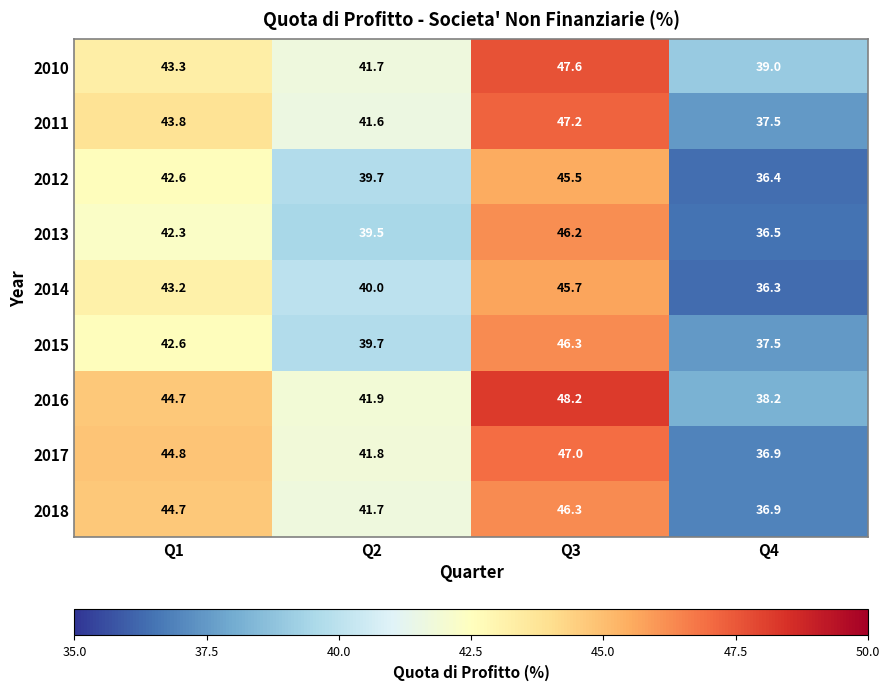

At which category is the sum across all series the highest?

Q3